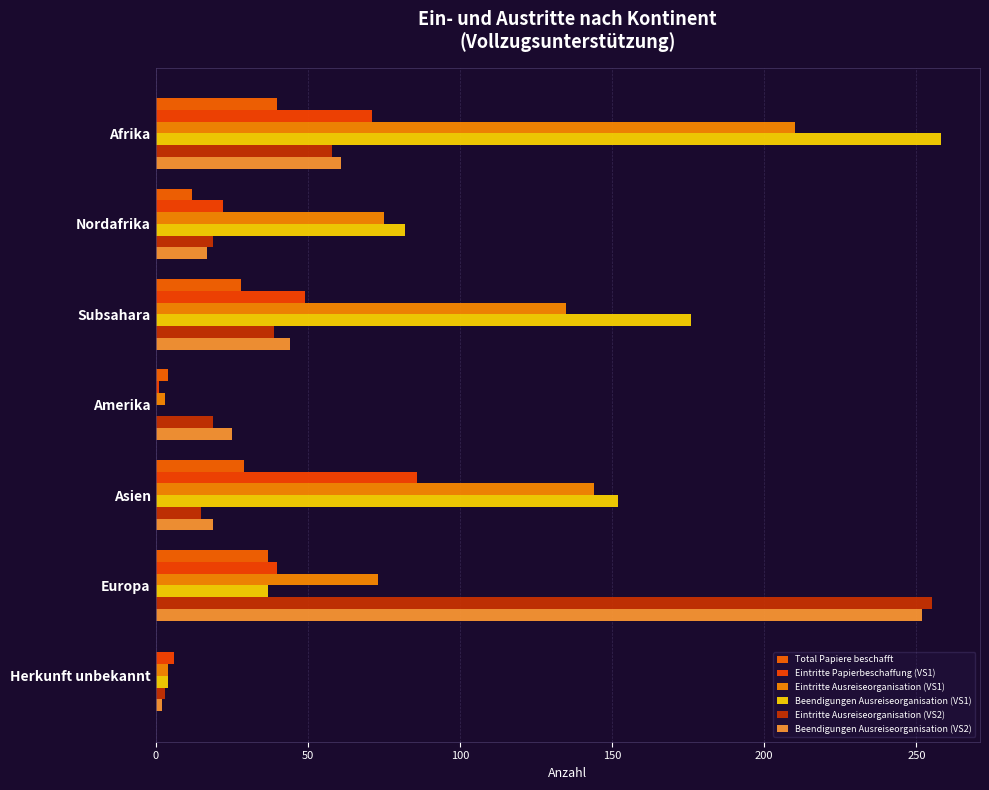

Which series has the largest total across all categories?

Beendigungen Ausreiseorganisation (VS1)